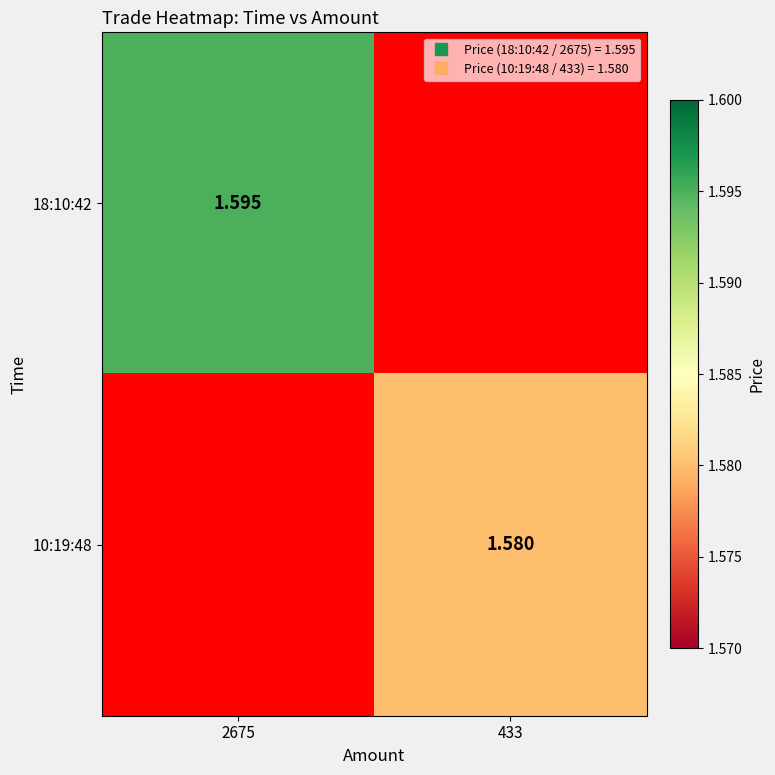

Read the 18:10:42 value at 2675.

1.6